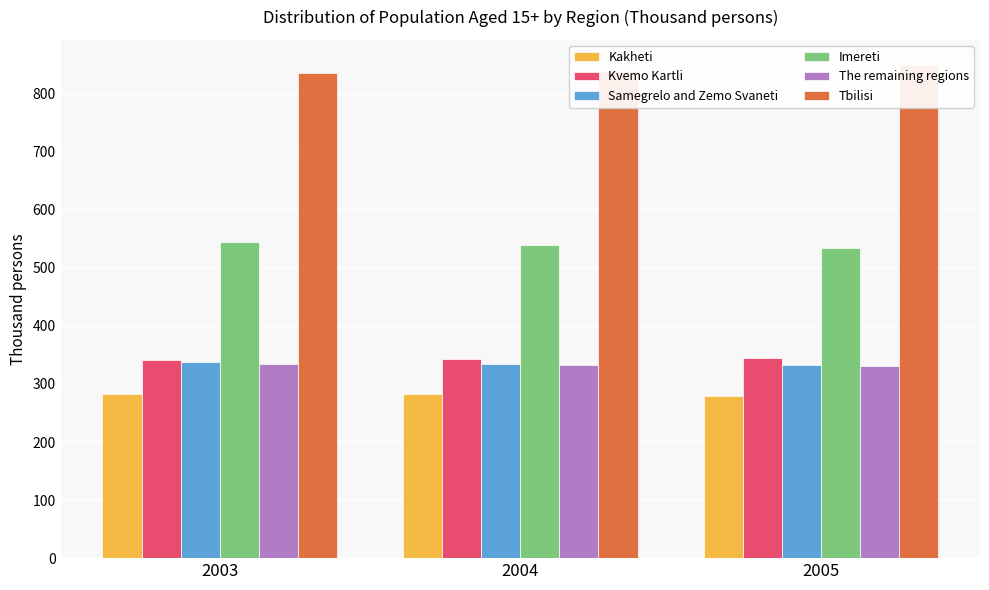

Read the Tbilisi value at 2004.

839.3